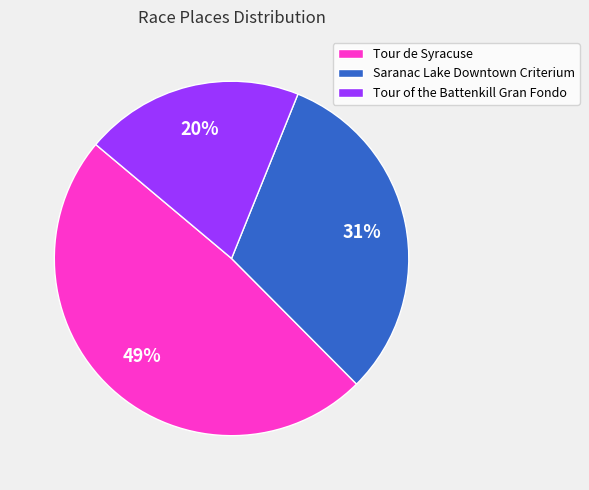

Is there a majority slice in this chart?

No